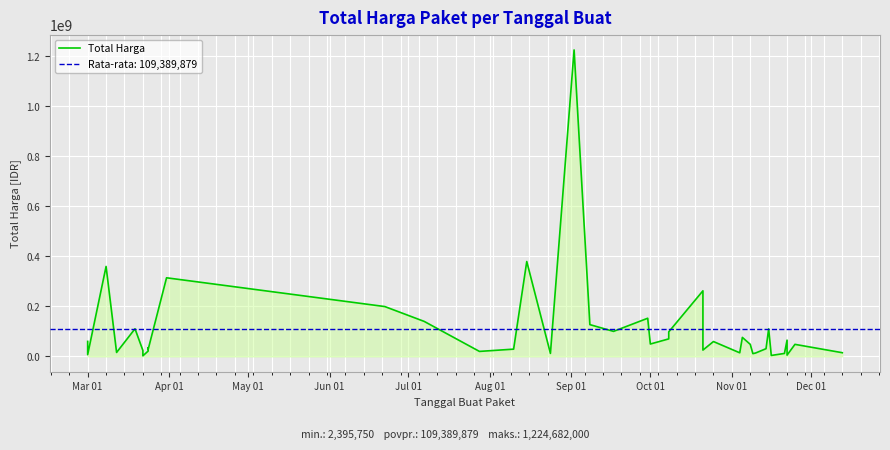

At which label does the data first exceed 48140000?

Mar 01